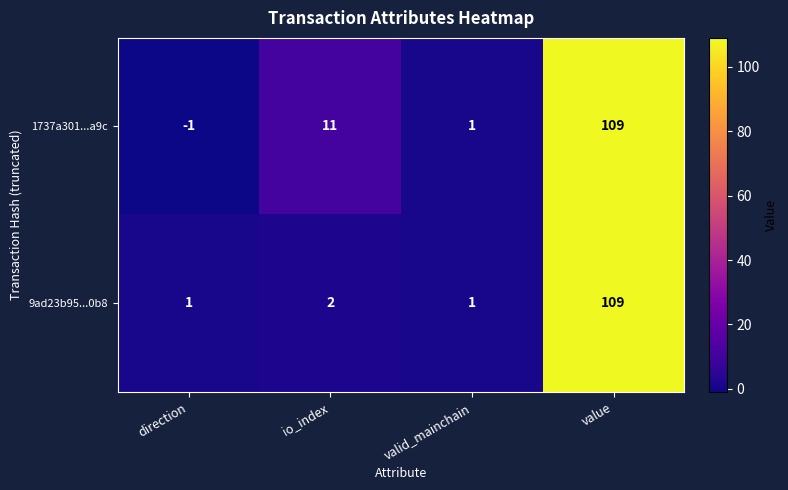

At which category is the sum across all series the highest?

value